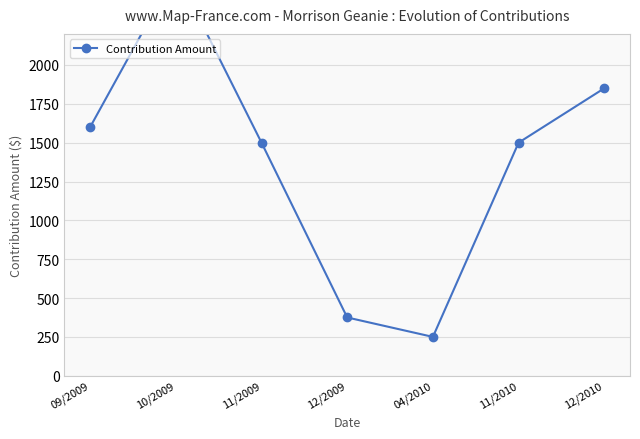

How many values exceed 1500?

3